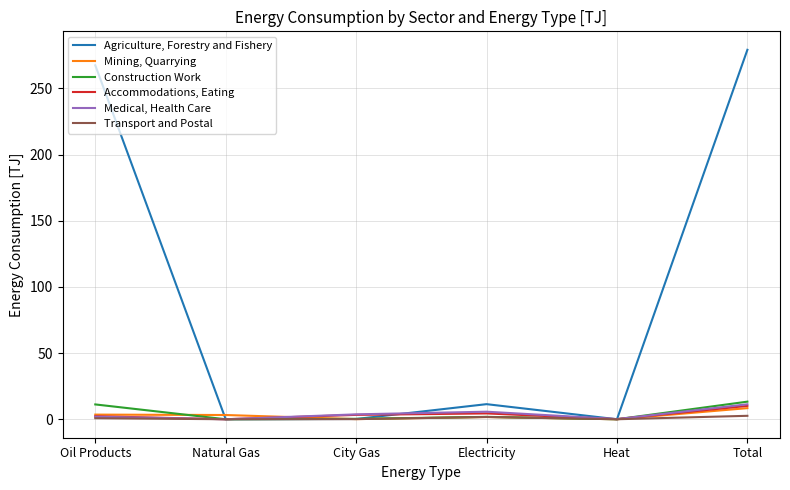

Is the value of Medical, Health Care at Total greater than the value of Accommodations, Eating at Electricity?

Yes